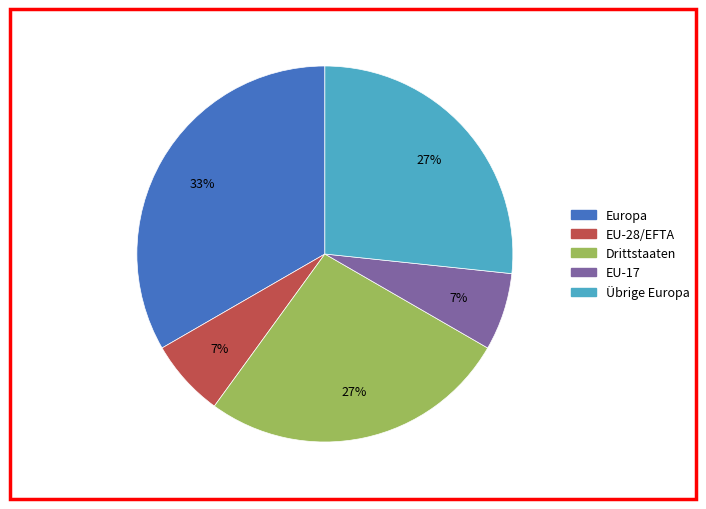

Between EU-28/EFTA and Übrige Europa, which is larger?

Übrige Europa